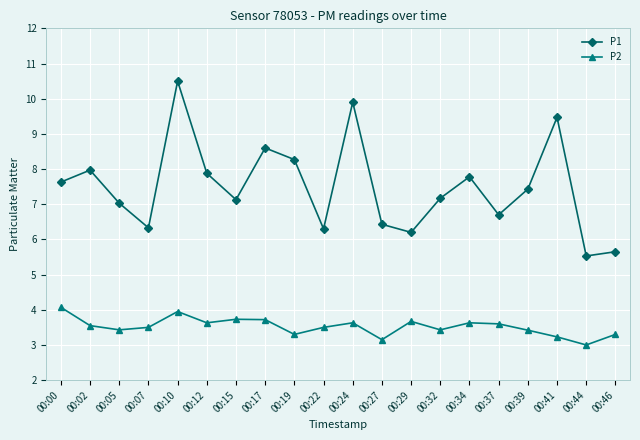

What is the difference between the maximum and minimum values in the P1 series?

5.0